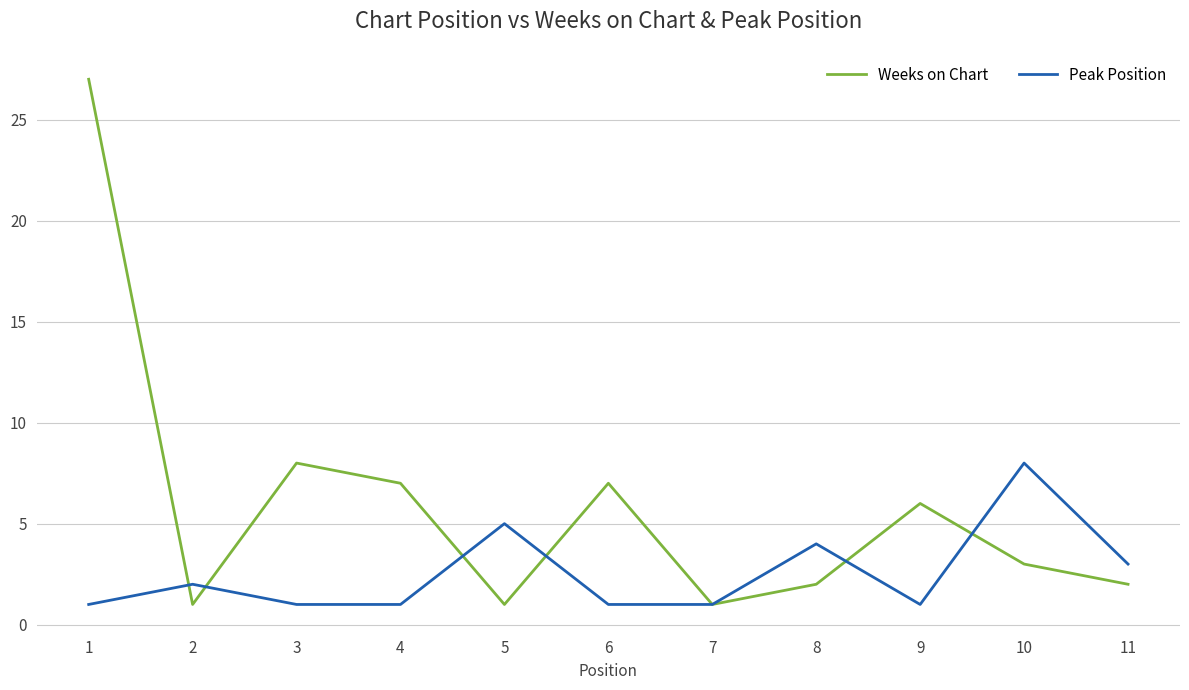

Which series changed the most between 3 and 7?

Weeks on Chart